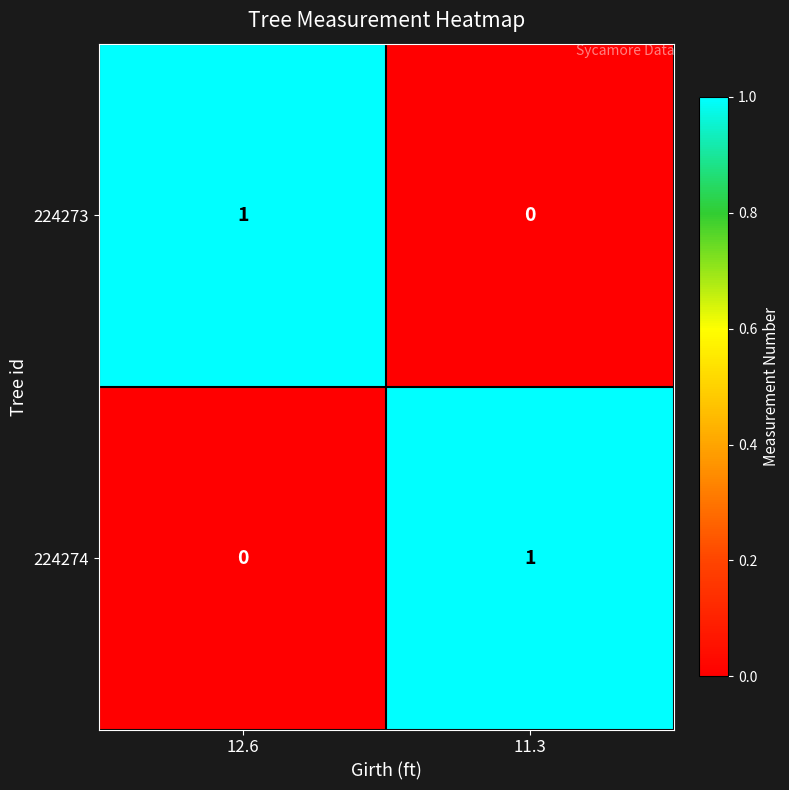

Rank the series at 12.6 from lowest to highest value.

224274, 224273